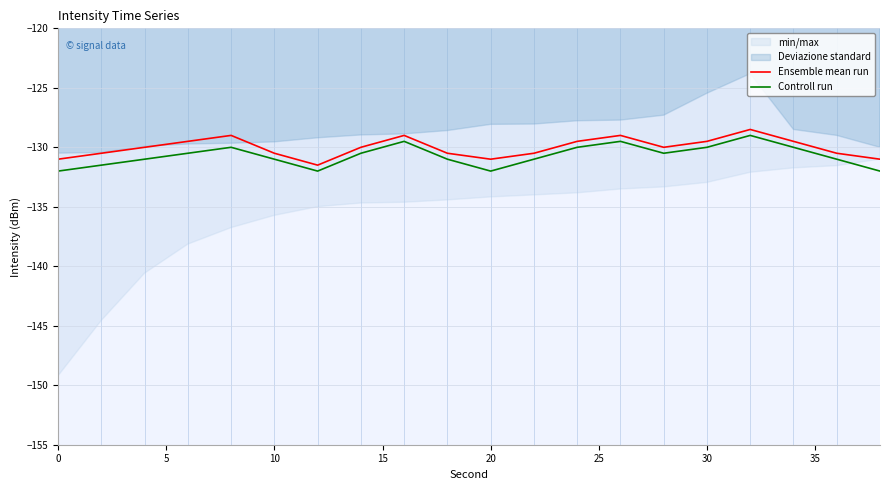

How many data points does each series have?

20